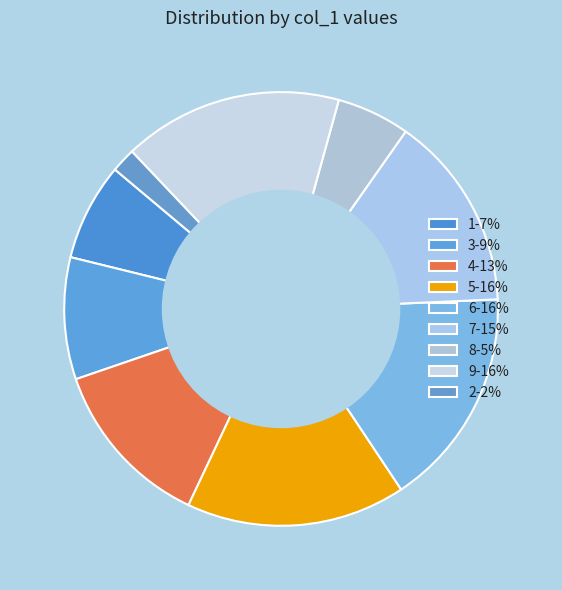

Rank the categories by value from highest to lowest.

5, 6, 9, 7, 4, 3, 1, 8, 2